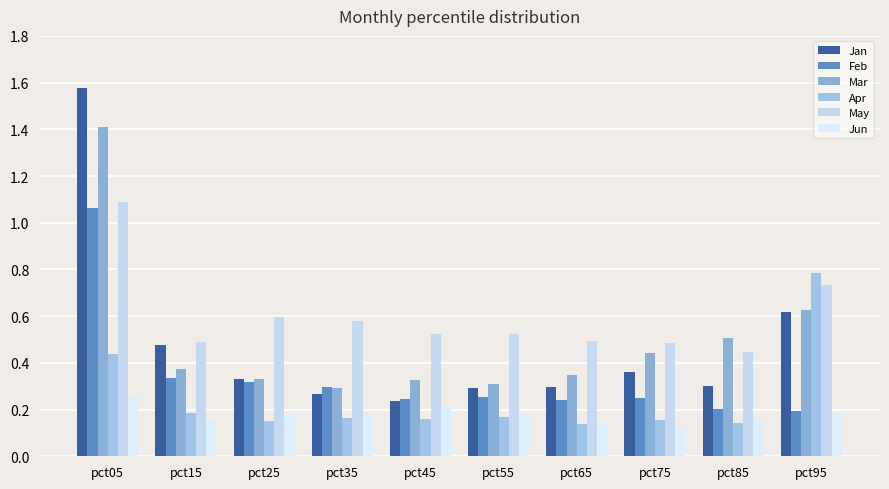

Between pct25 and pct55, which series saw the biggest shift?

May